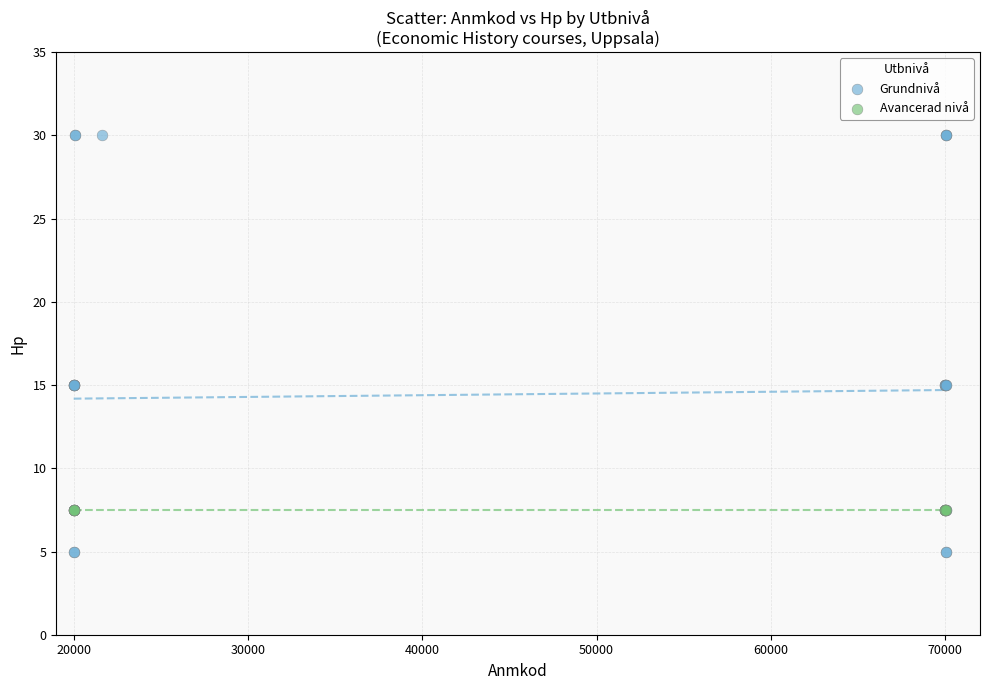

Which series reaches the minimum Y coordinate?

Grundnivå